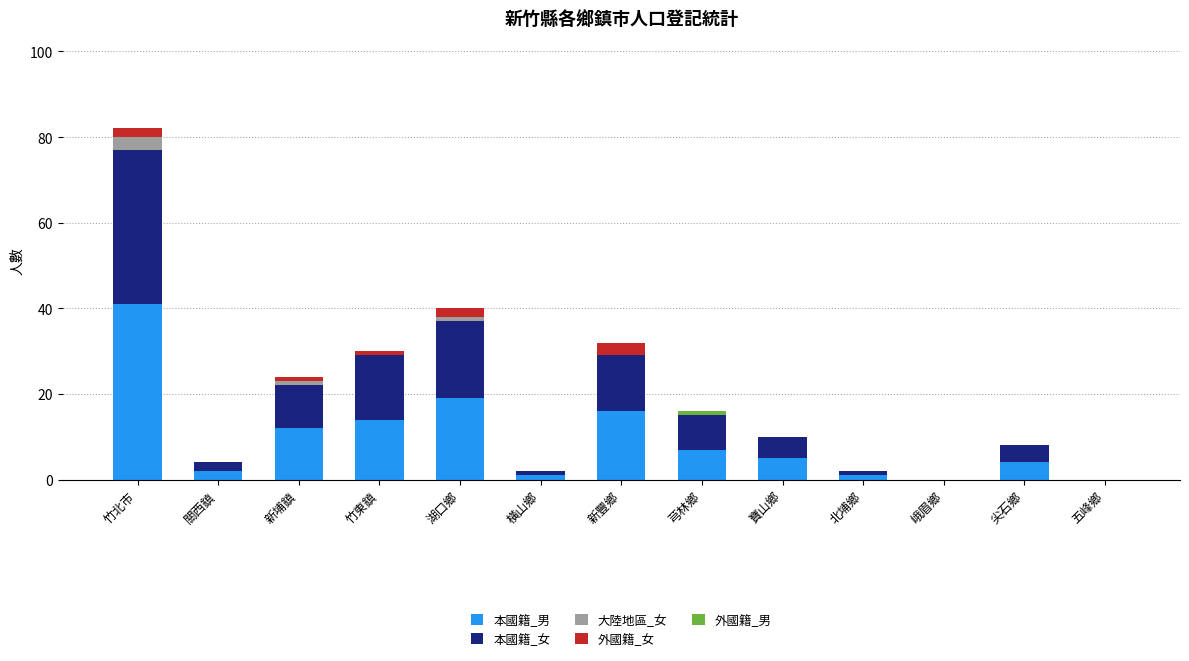

What is the maximum value for 本國籍_男?

41